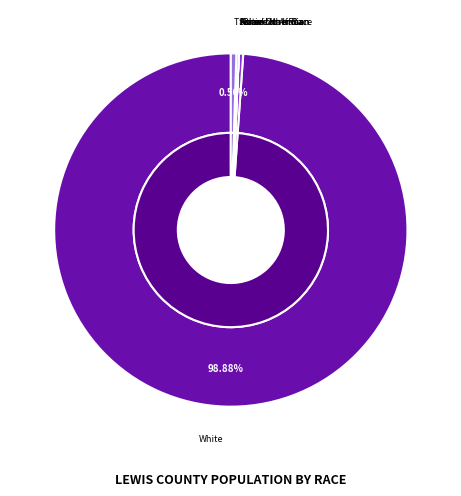

How many slices are in this pie chart?

7